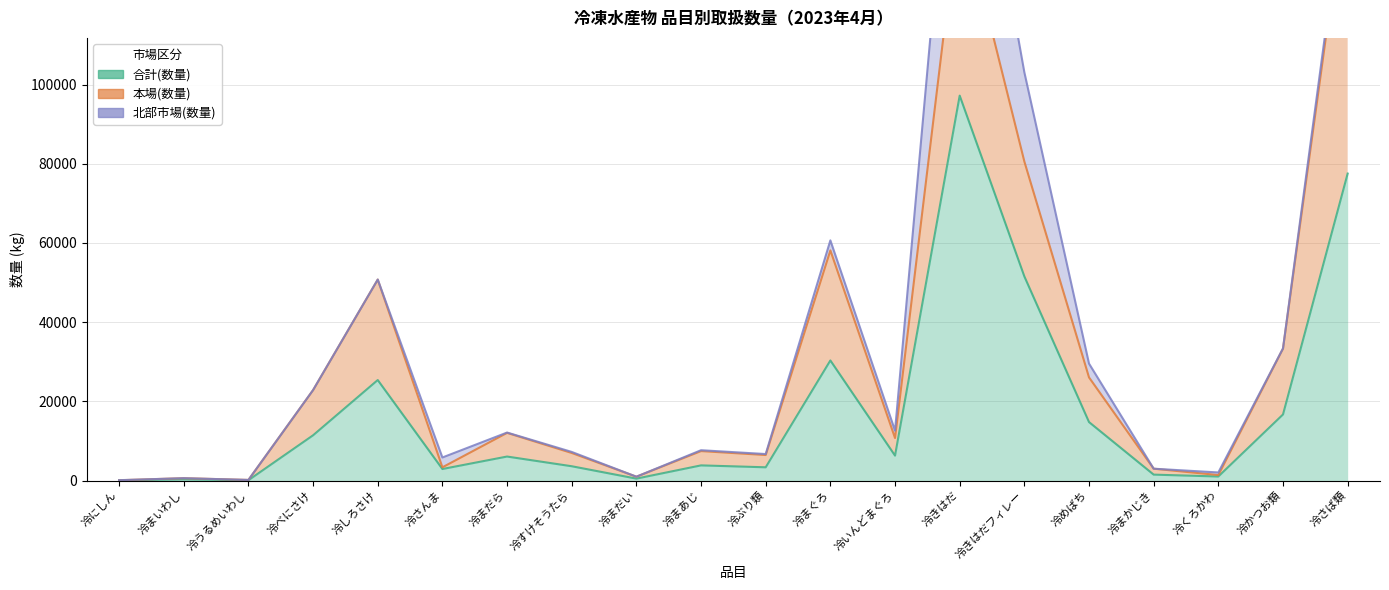

Reading right to left, what are all the values shown in this chart?

合計(数量): 冷さば類=77522	冷かつお類=16685	冷くろかわ=1022	冷まかじき=1498	冷めばち=14768	冷きはだフィレー=51549	冷きはだ=97205	冷いんどまぐろ=6299	冷まぐろ=30326	冷ぶり類=3348	冷まあじ=3831	冷まだい=488	冷すけそうたら=3614	冷まだら=6062	冷さんま=2913	冷しろさけ=25380	冷べにさけ=11428	冷うるめいわし=80	冷まいわし=300	冷にしん=49
本場(数量): 冷さば類=74362	冷かつお類=16640	冷くろかわ=374	冷まかじき=1498	冷めばち=11282	冷きはだフィレー=29021	冷きはだ=48944	冷いんどまぐろ=4445	冷まぐろ=27796	冷ぶり類=3103	冷まあじ=3613	冷まだい=488	冷すけそうたら=3354	冷まだら=5982	冷さんま=435	冷しろさけ=25380	冷べにさけ=11420	冷うるめいわし=80	冷まいわし=300	冷にしん=35
北部市場(数量): 冷さば類=3160	冷かつお類=45	冷くろかわ=648	冷まかじき=0	冷めばち=3486	冷きはだフィレー=22528	冷きはだ=48261	冷いんどまぐろ=1854	冷まぐろ=2530	冷ぶり類=245	冷まあじ=218	冷まだい=0	冷すけそうたら=260	冷まだら=80	冷さんま=2478	冷しろさけ=0	冷べにさけ=8	冷うるめいわし=0	冷まいわし=0	冷にしん=14